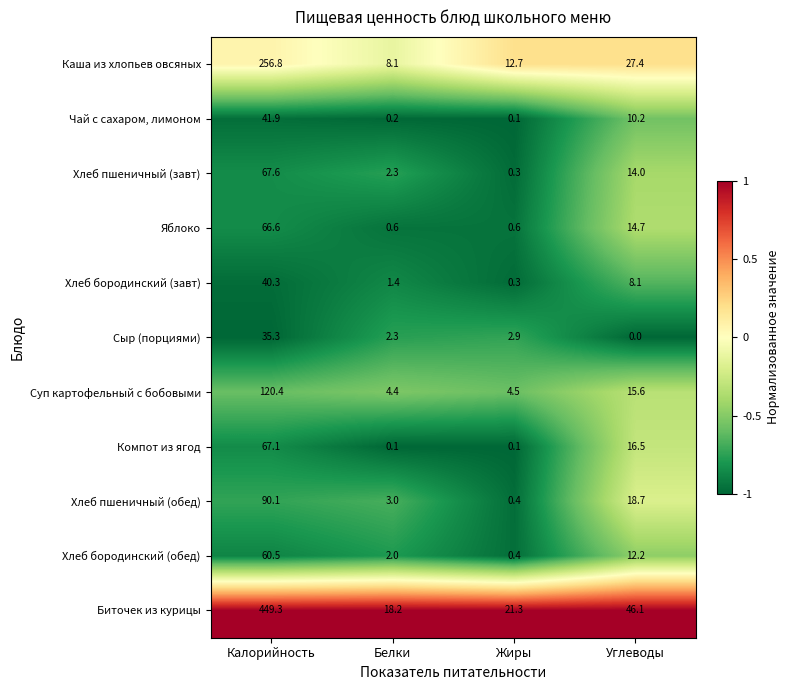

Which series changed the most between Жиры and Углеводы?

Биточек из курицы